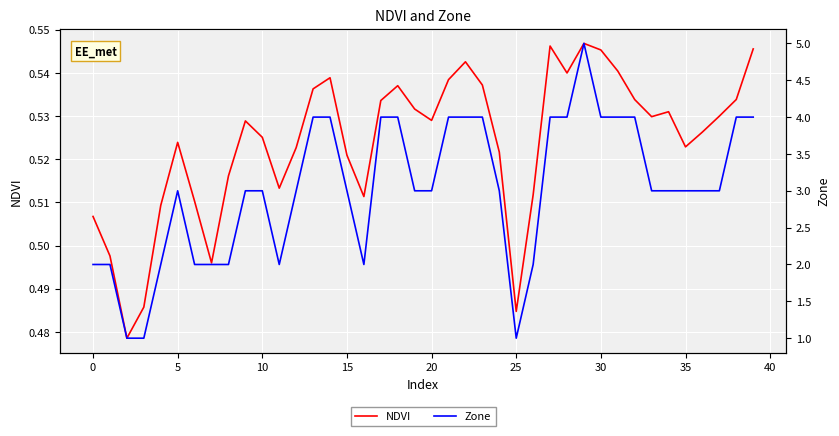

At which category does NDVI reach its first local peak?

5